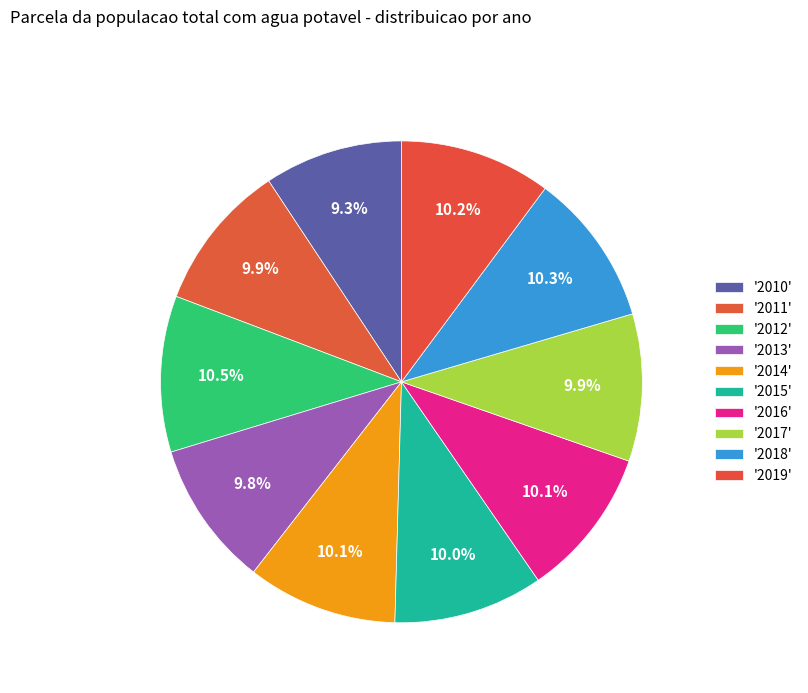

Which category has the biggest portion of the pie?

2012